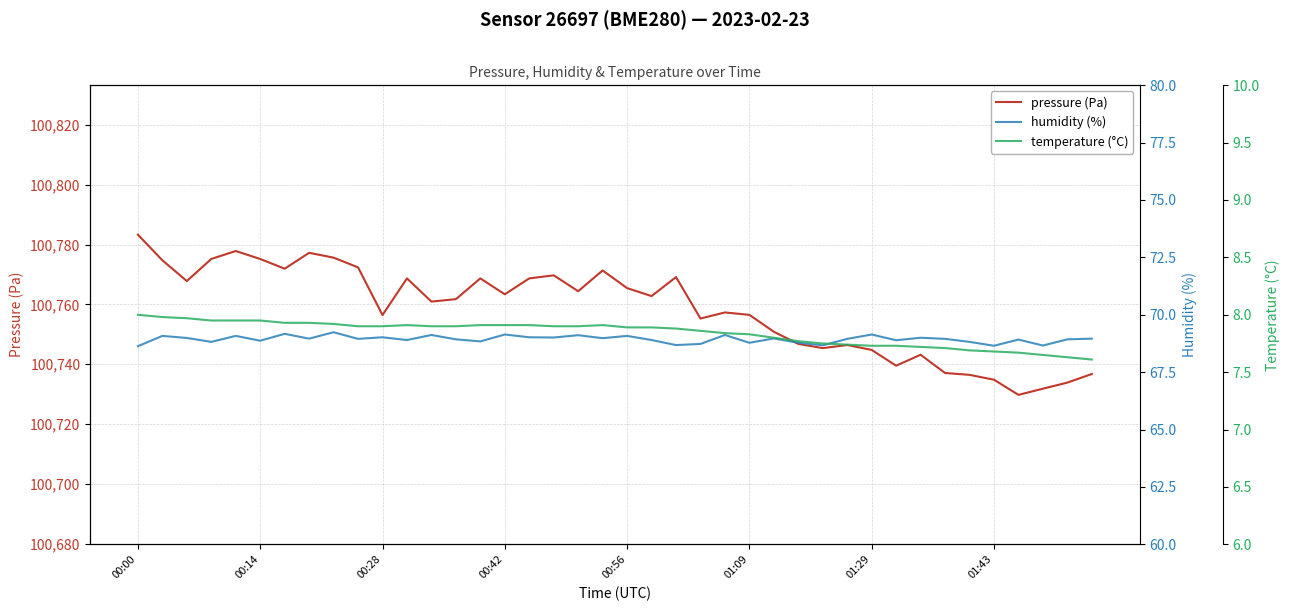

What is the average value of the pressure (Pa) series?

100758.3